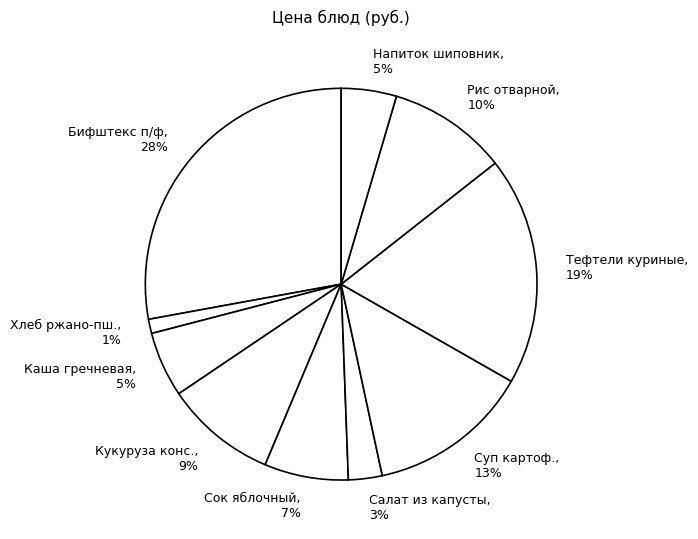

Is there a majority slice in this chart?

No